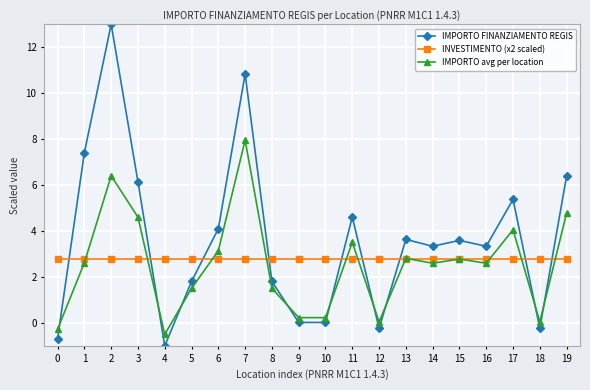

Rank the series by their maximum value, from highest to lowest.

IMPORTO FINANZIAMENTO REGIS, IMPORTO avg per location, INVESTIMENTO (x2 scaled)